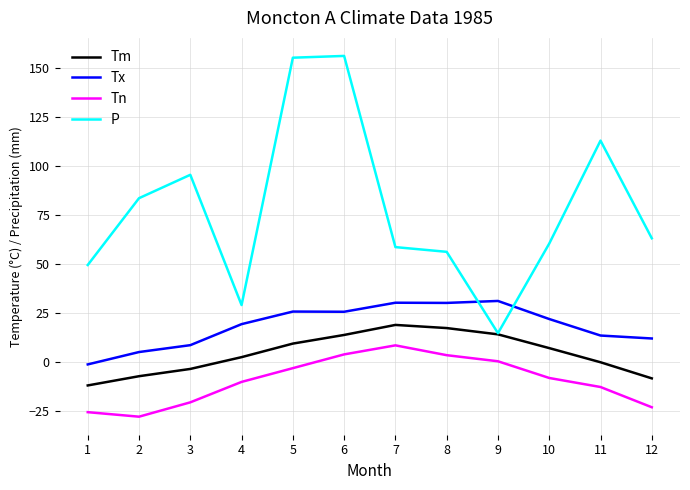

At which category does the chart reach its minimum across all series?

2